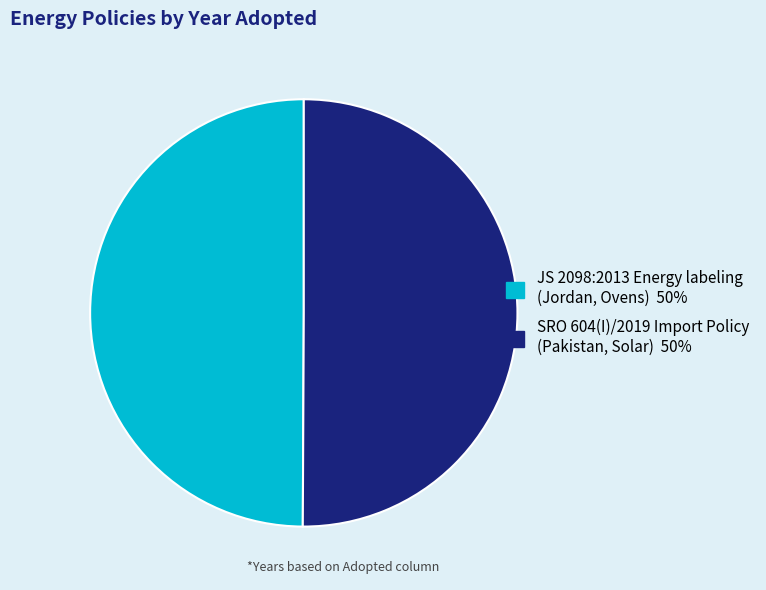

True or false: JS 2098:2013 Energy labeling (Jordan, Ovens) 50% accounts for 50% of the total.

True